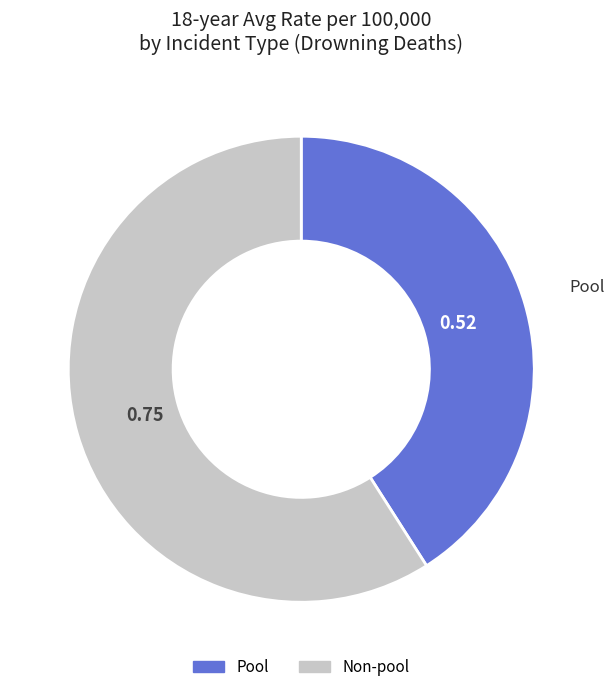

How many segments does this pie chart have?

2